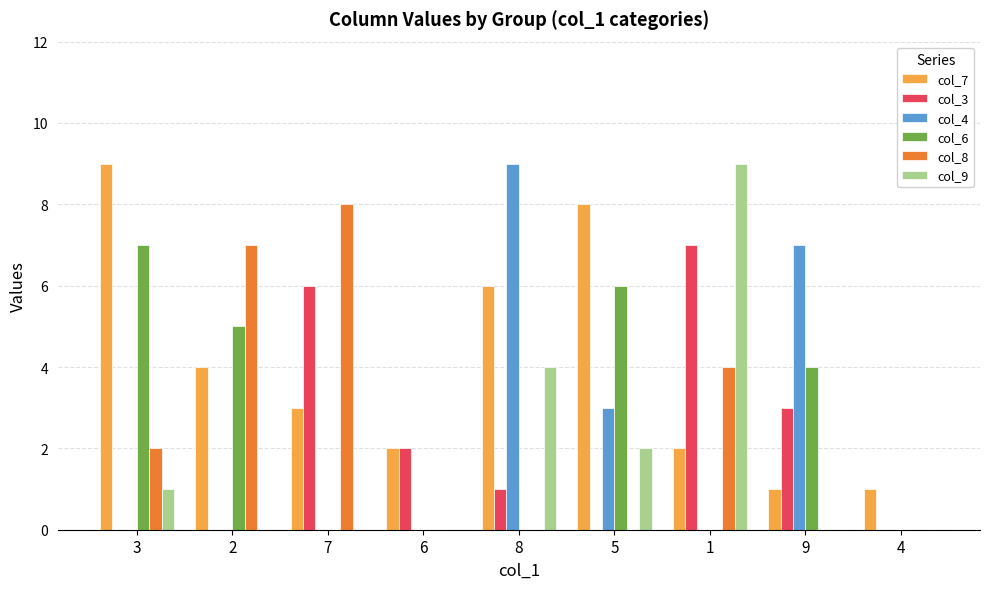

What is the total value across all series at 7?

17